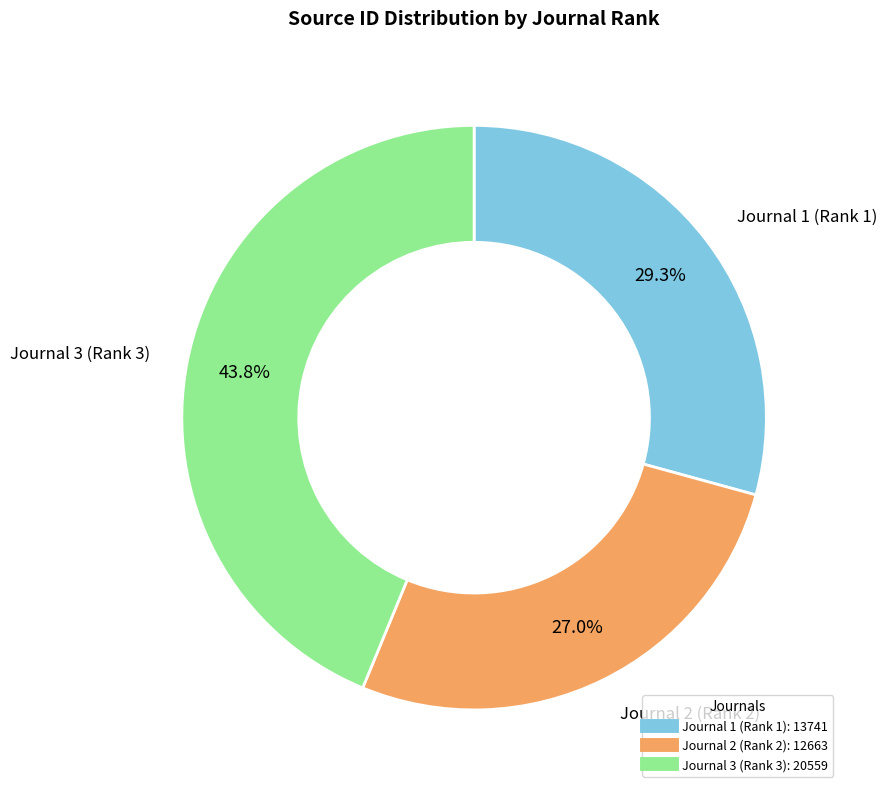

How many slices are in this pie chart?

3